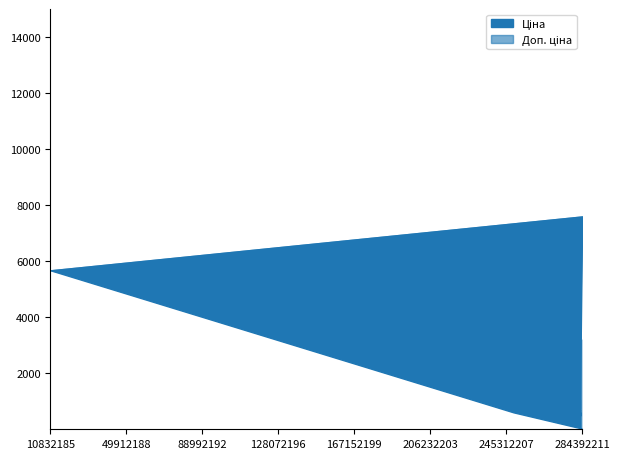

True or false: Доп. ціна has more than 2 interior local peaks.

False